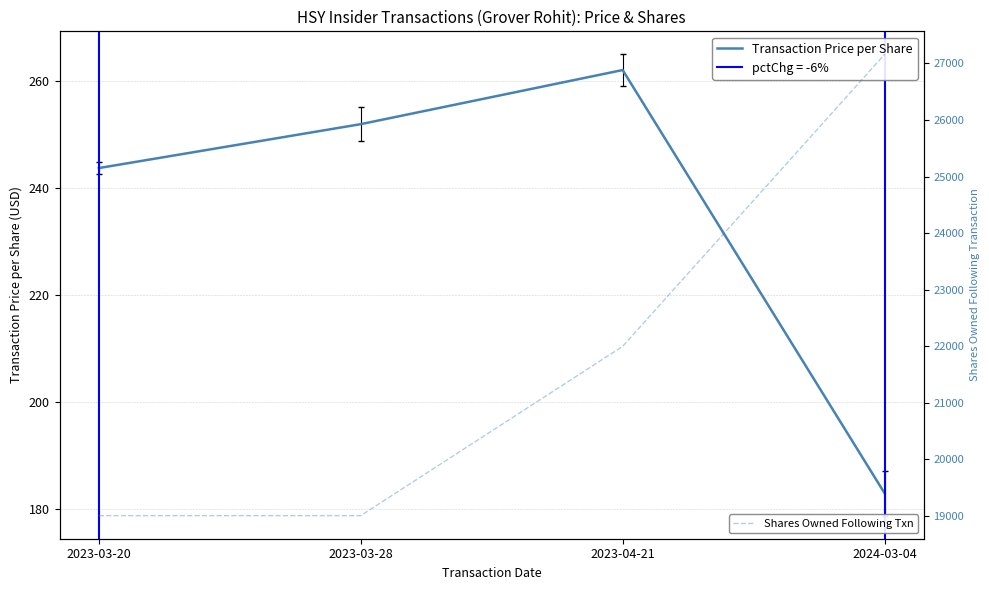

What is the maximum value shown in the chart?

27161.0